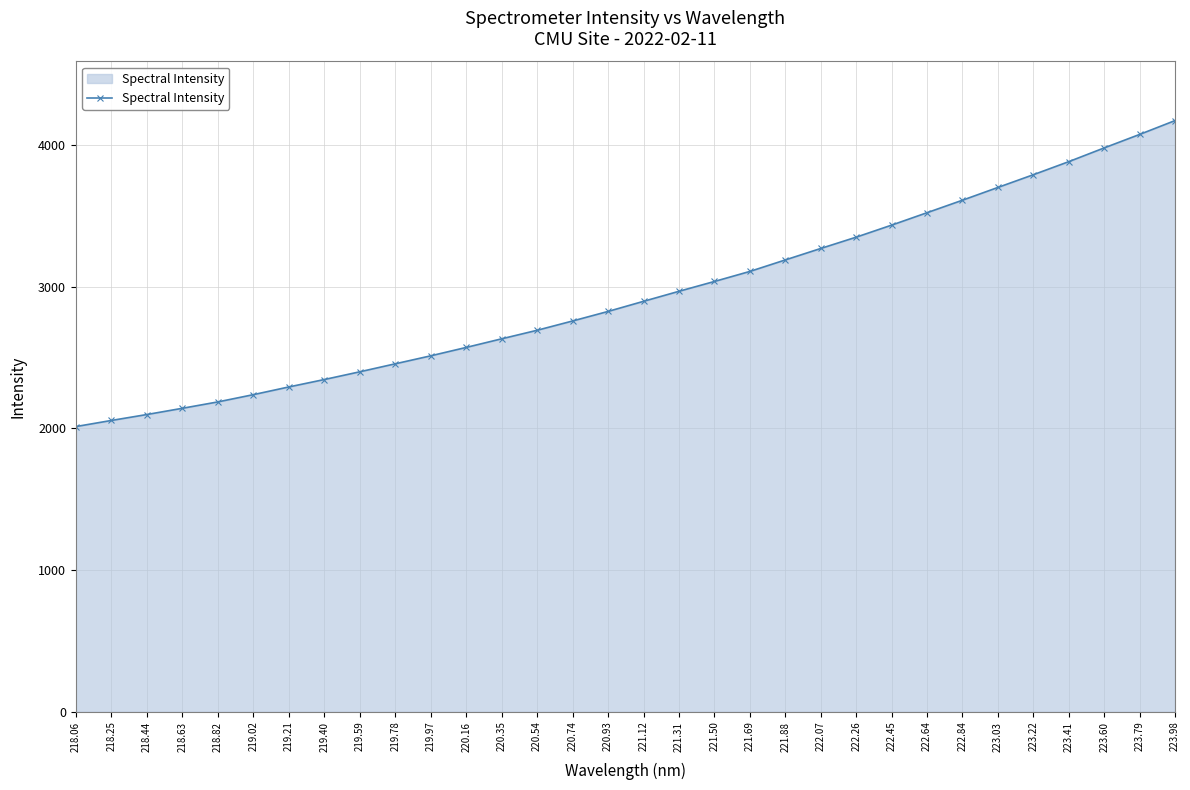

Which has a higher value, 219.97 or 218.63?

219.97